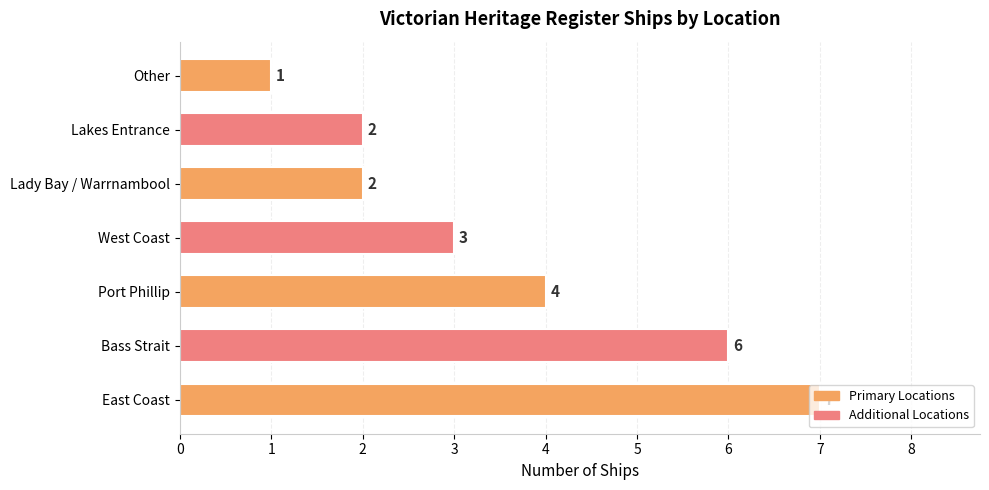

What is the difference between the maximum and minimum values?

6